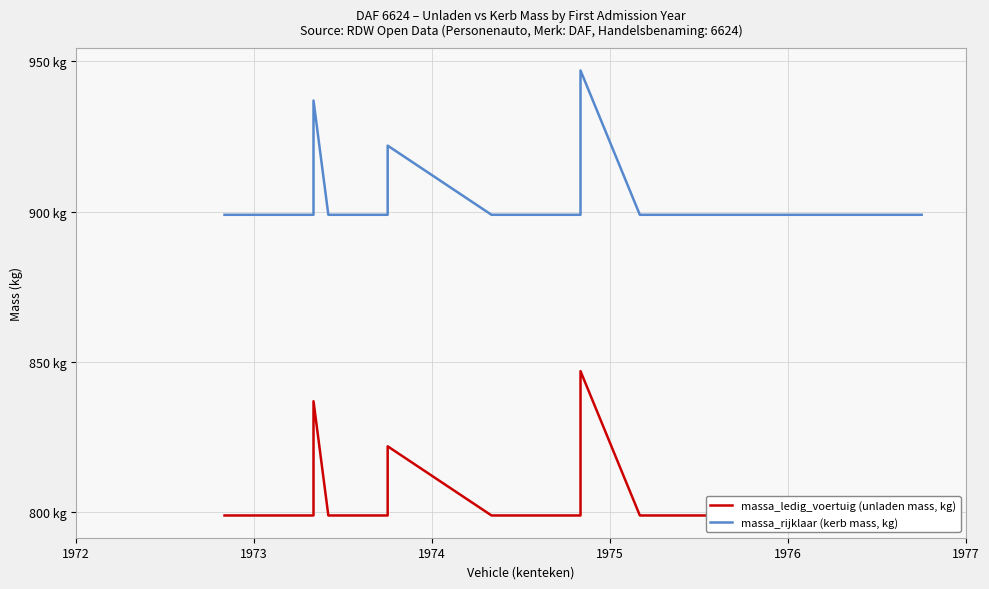

How many values in the massa_rijklaar (kerb mass, kg) series exceed 899?

3